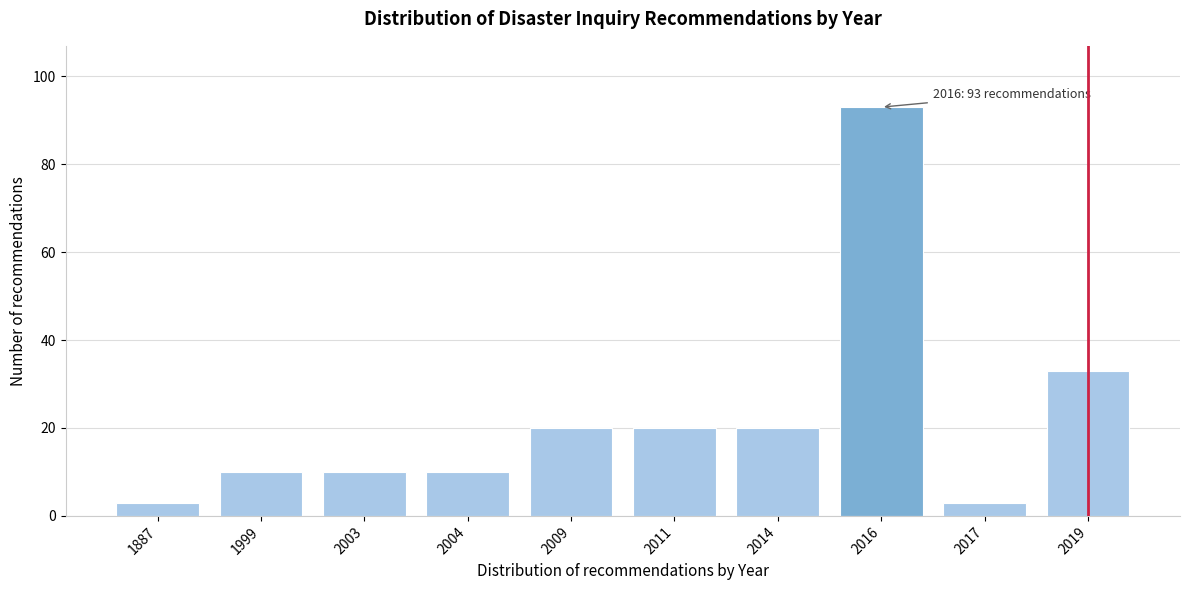

Reading left to right, extract all data points from this chart.

3	10	10	10	20	20	20	93	3	33